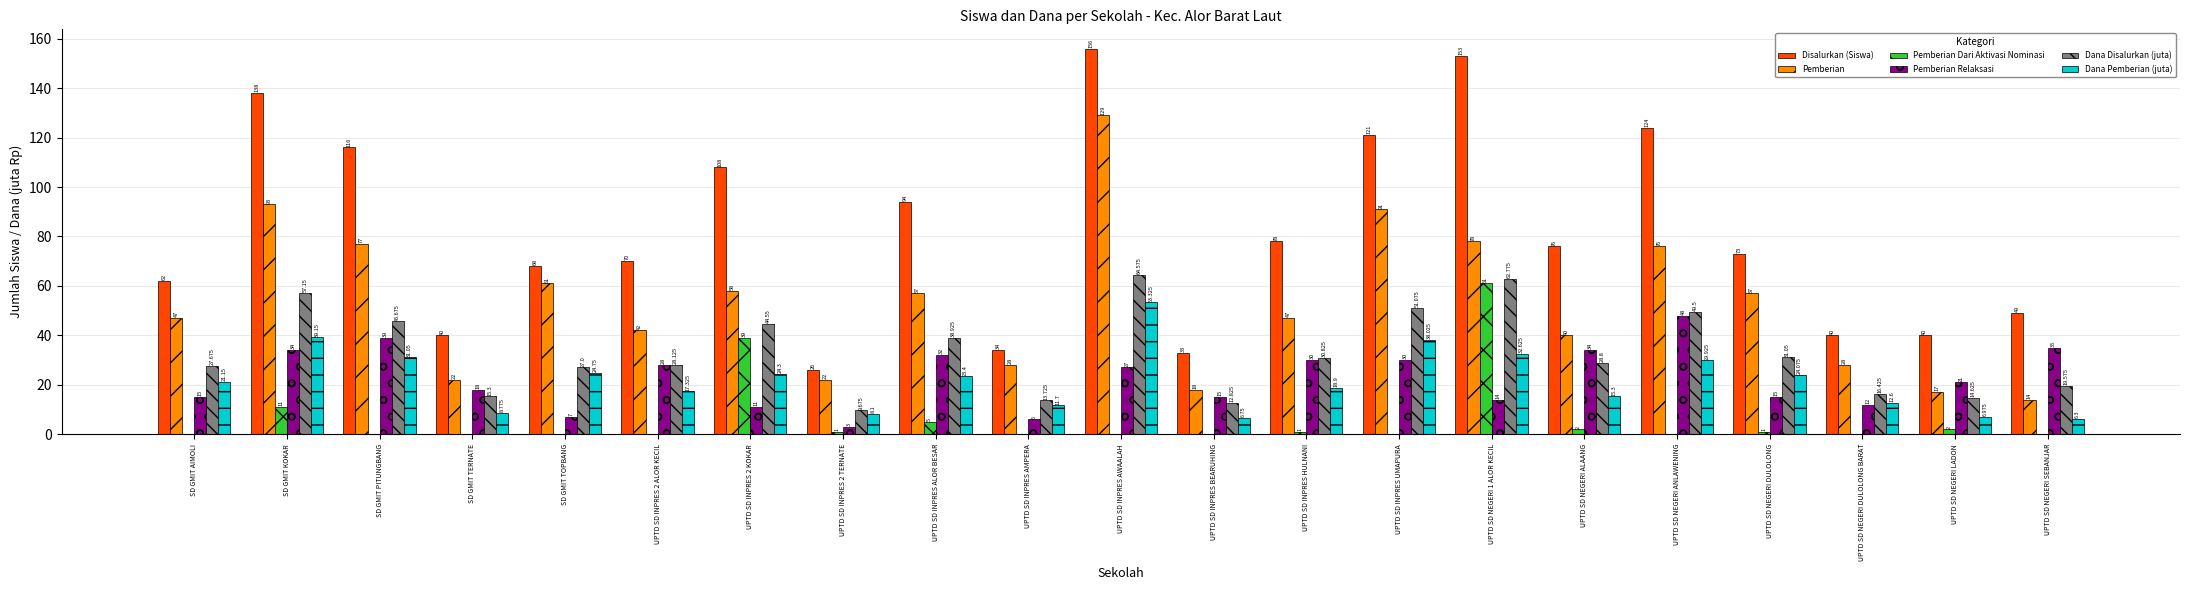

At which label is Pemberian closest to 71?

UPTD SD NEGERI ANLAWENING